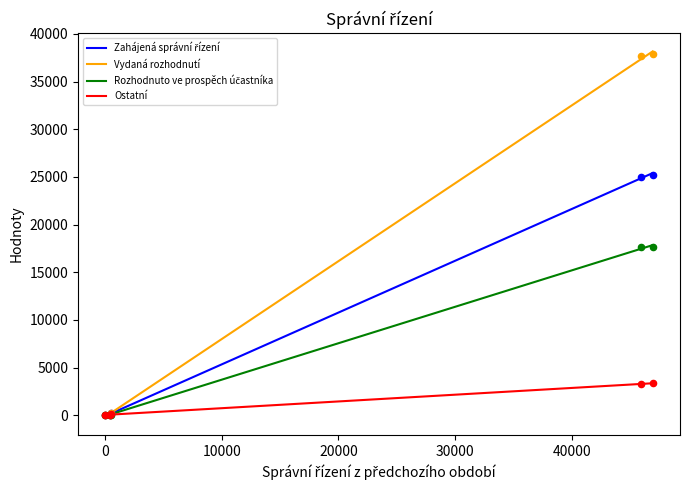

Which series contains the lowest Y value?

Zahájená správní řízení